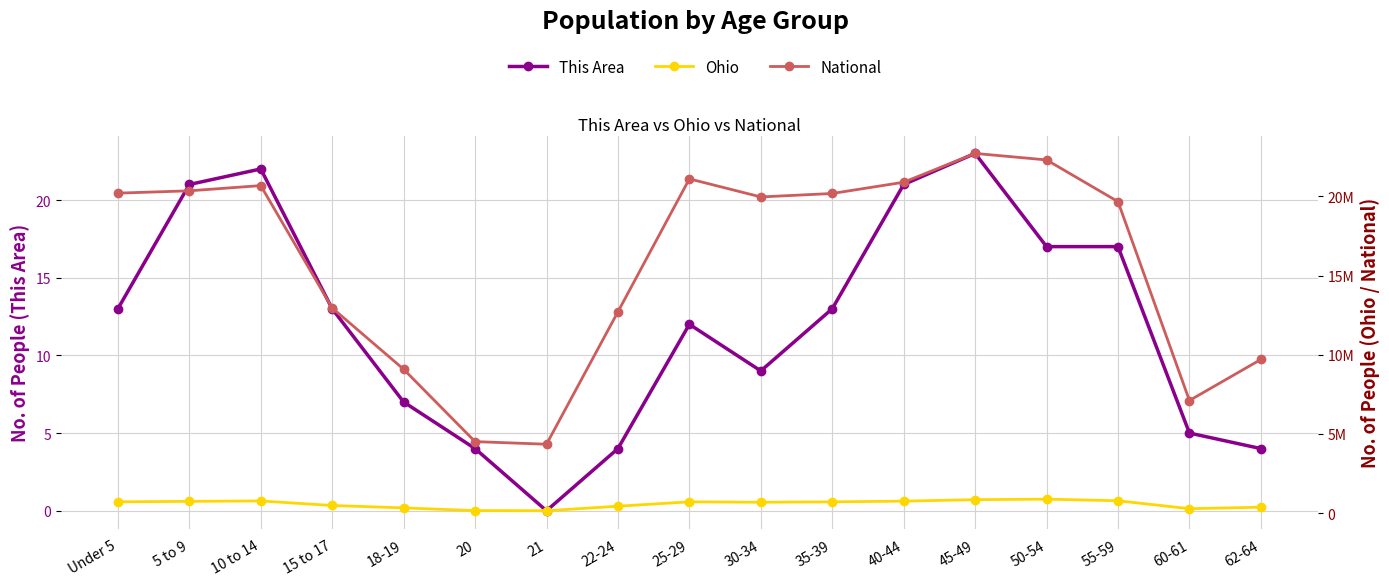

What is the difference between the maximum and second lowest values in the National series?

18189462